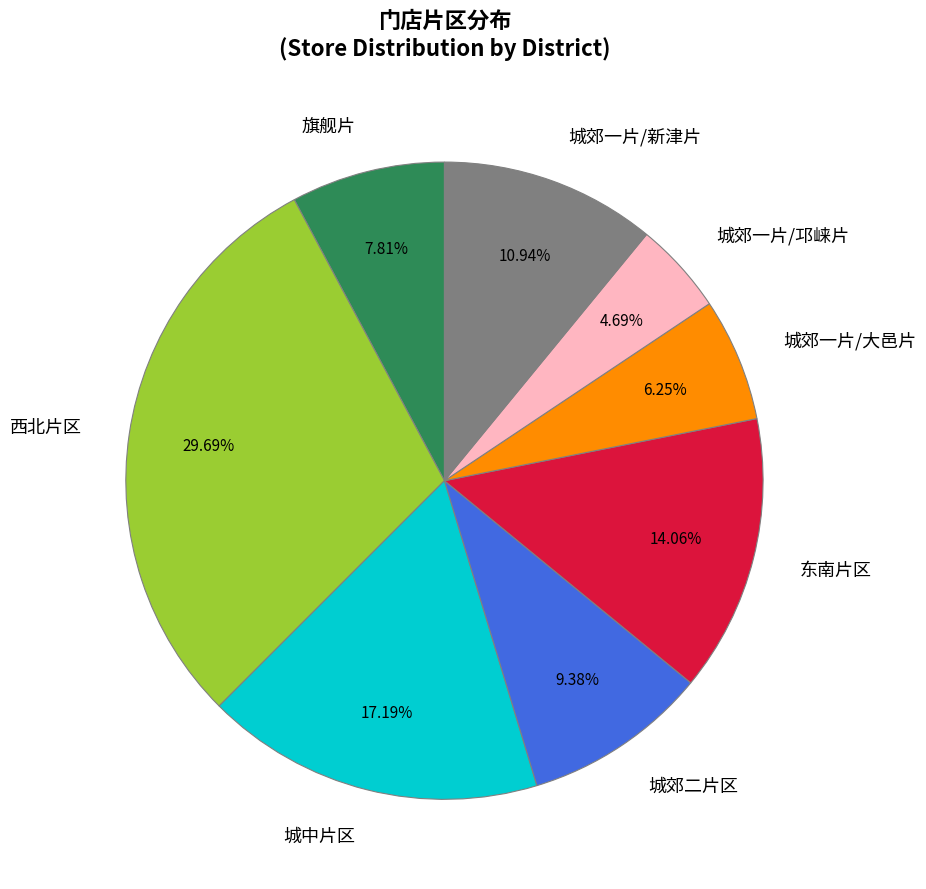

Combined, what portion of the pie is 东南片区 and 城中片区?

31.2%